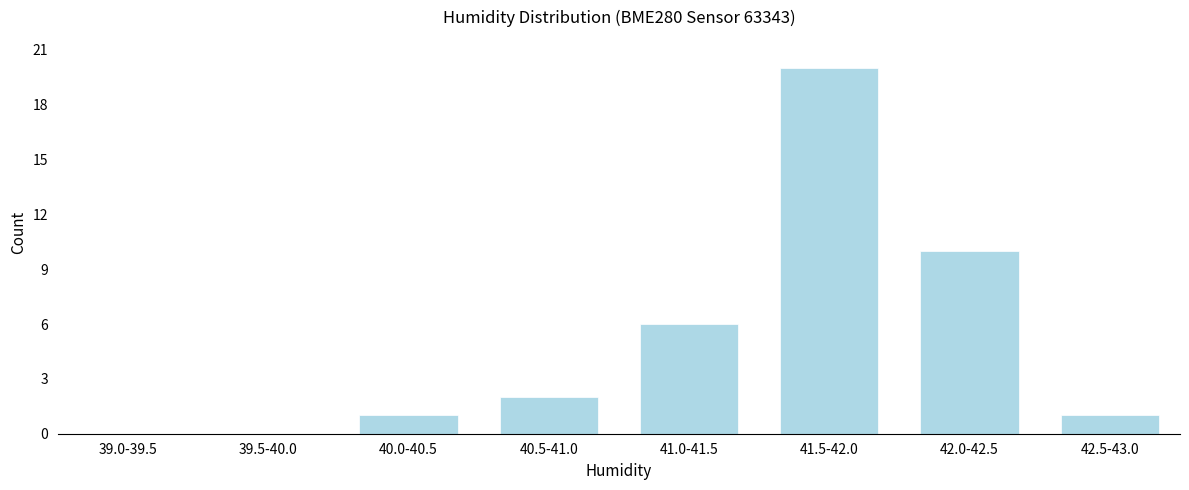

Reading left to right, transcribe all the data shown in this chart.

39.0-39.5=0	39.5-40.0=0	40.0-40.5=1	40.5-41.0=2	41.0-41.5=6	41.5-42.0=20	42.0-42.5=10	42.5-43.0=1